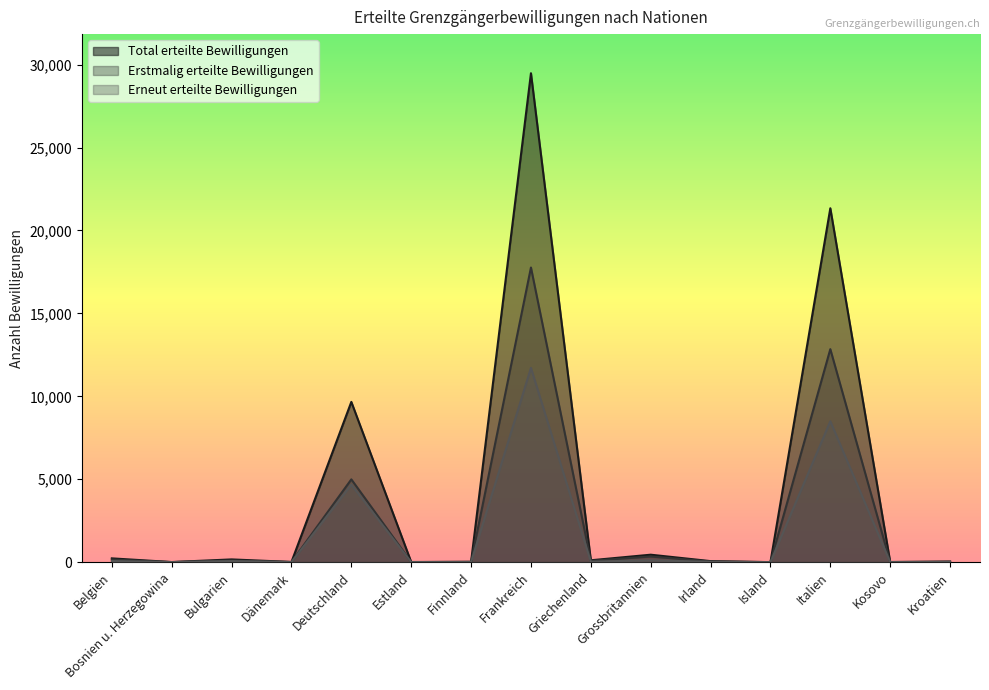

Which series has the largest range (max minus min)?

Total erteilte Bewilligungen